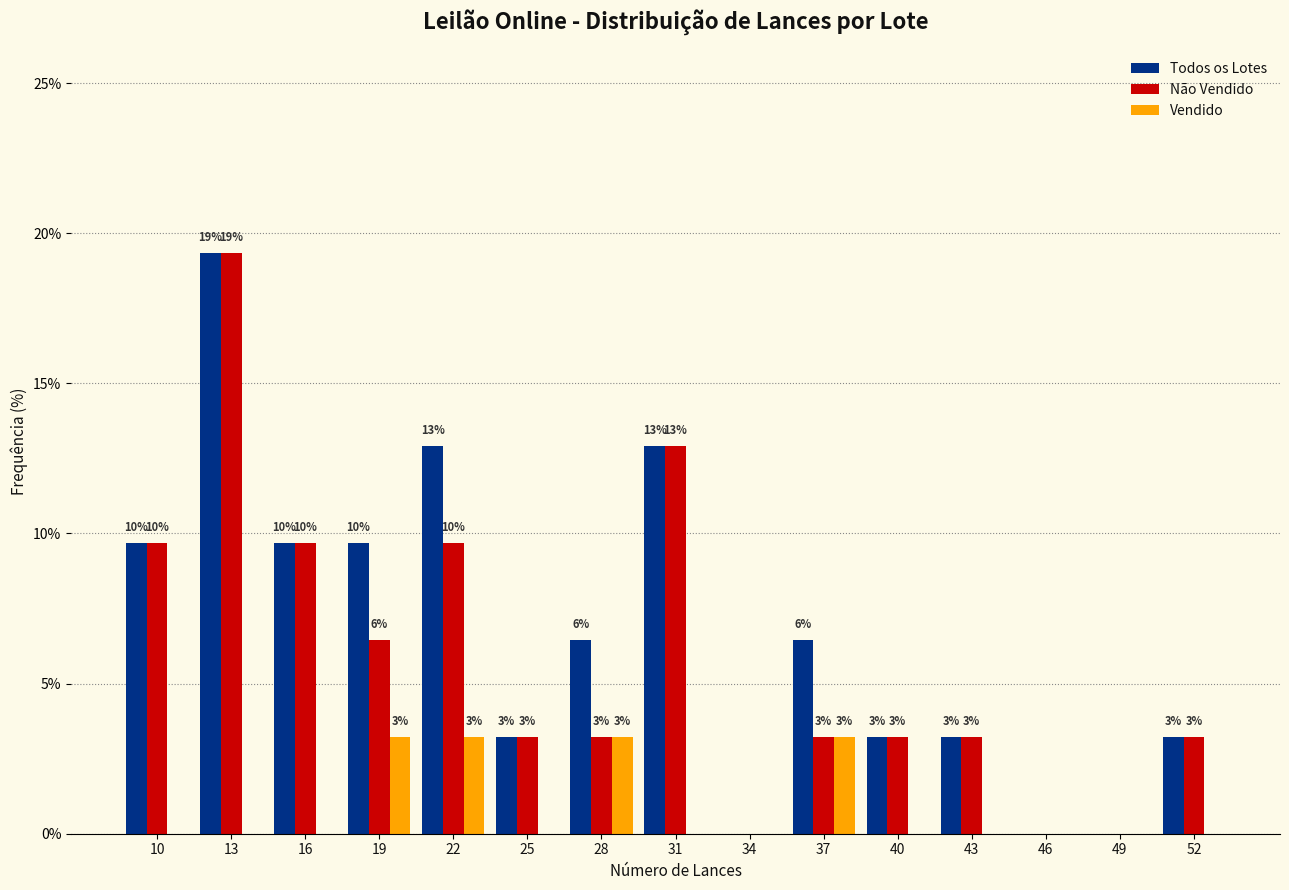

Reading left to right, transcribe all the data shown in this chart.

Todos os Lotes: 10=9.7	13=19.4	16=9.7	19=9.7	22=12.9	25=3.2	28=6.5	31=12.9	34=0.0	37=6.5	40=3.2	43=3.2	46=0.0	49=0.0	52=3.2
Não Vendido: 10=9.7	13=19.4	16=9.7	19=6.5	22=9.7	25=3.2	28=3.2	31=12.9	34=0.0	37=3.2	40=3.2	43=3.2	46=0.0	49=0.0	52=3.2
Vendido: 10=0.0	13=0.0	16=0.0	19=3.2	22=3.2	25=0.0	28=3.2	31=0.0	34=0.0	37=3.2	40=0.0	43=0.0	46=0.0	49=0.0	52=0.0